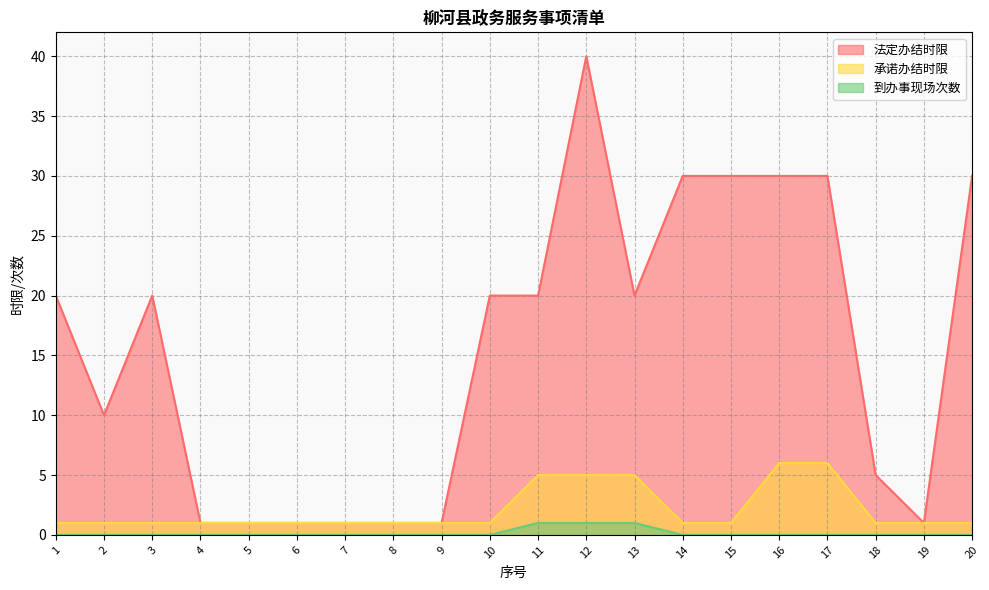

What is the sum of all 到办事现场次数 values?

3